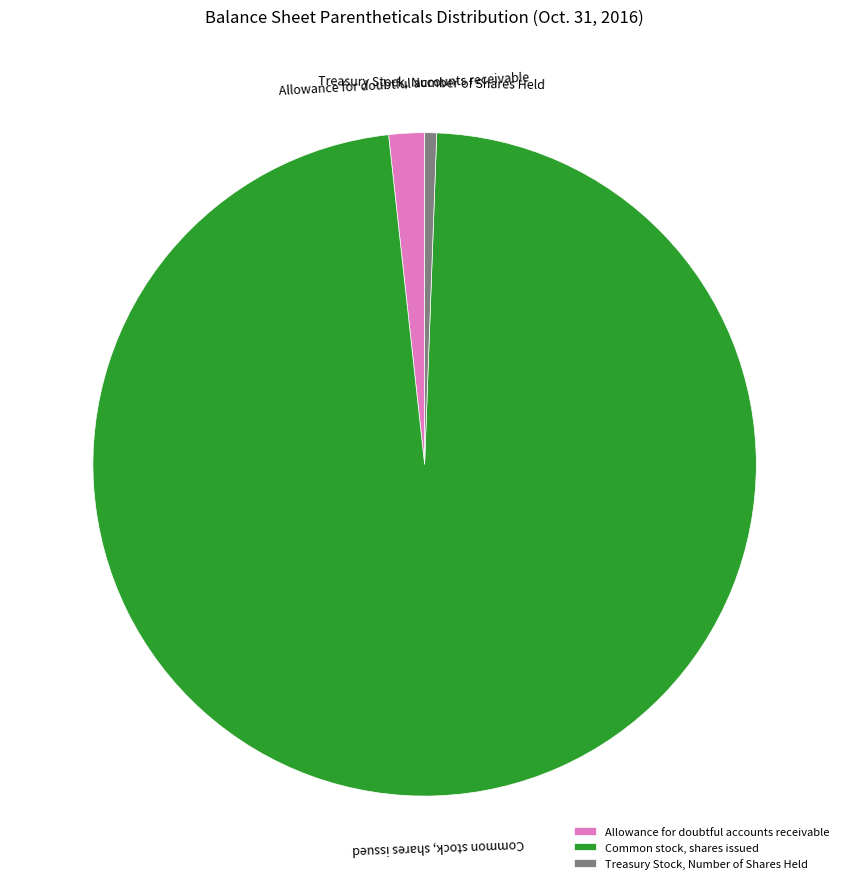

What is the largest slice in the pie chart?

Common stock, shares issued